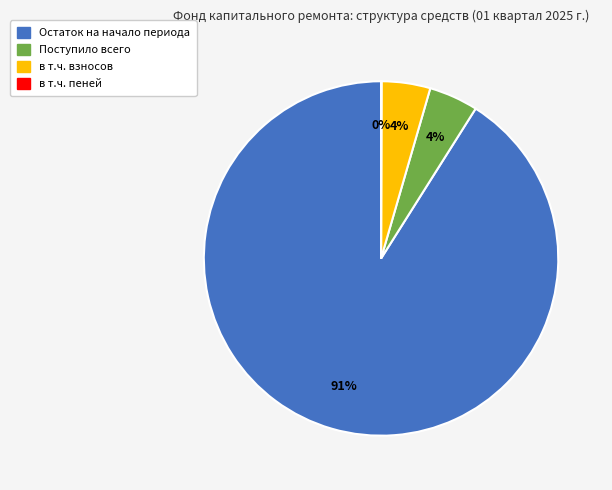

To the nearest percent, what is the average slice percentage?

25%